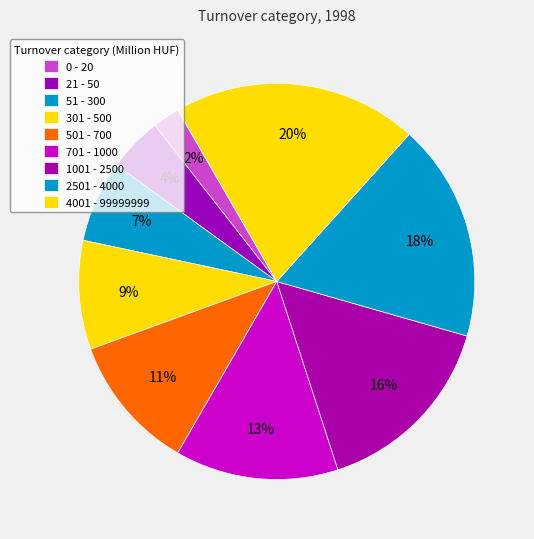

How many slices are in this pie chart?

9